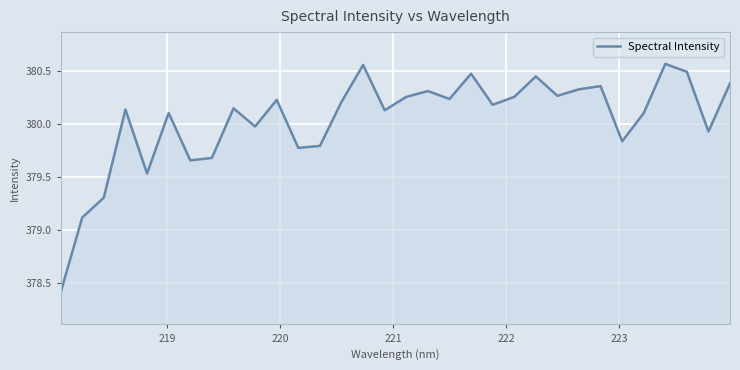

What is the sum of all values?

12161.2